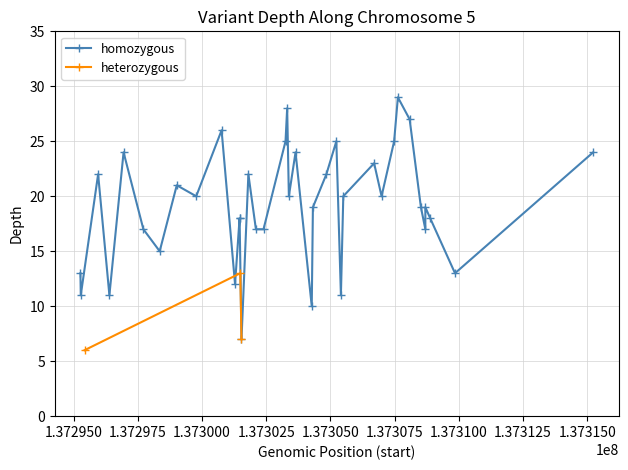

True or false: homozygous has more than 0 points higher than both neighbors.

True